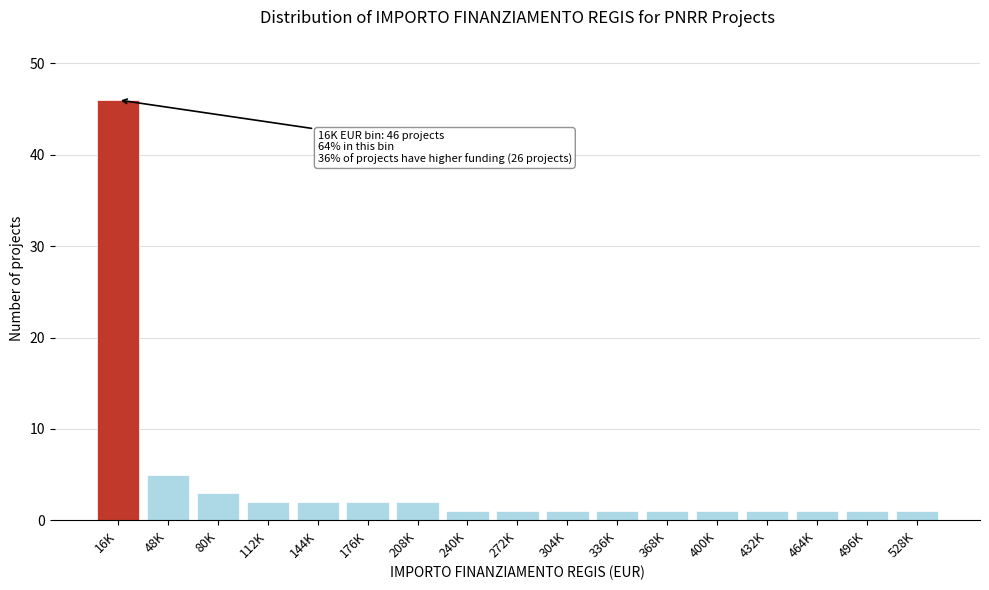

Reading right to left, what are all the values shown in this chart?

528K=1	496K=1	464K=1	432K=1	400K=1	368K=1	336K=1	304K=1	272K=1	240K=1	208K=2	176K=2	144K=2	112K=2	80K=3	48K=5	16K=46